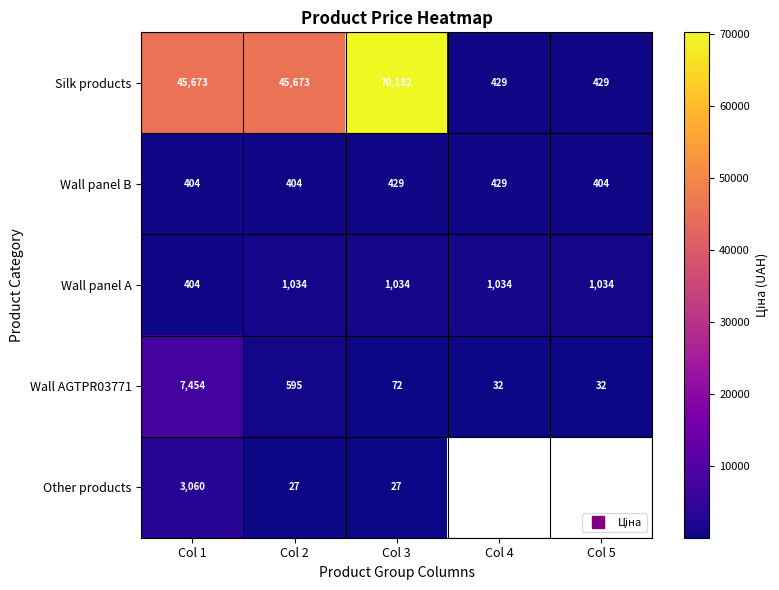

Between Col 5 and Col 3, which is larger?

Col 3